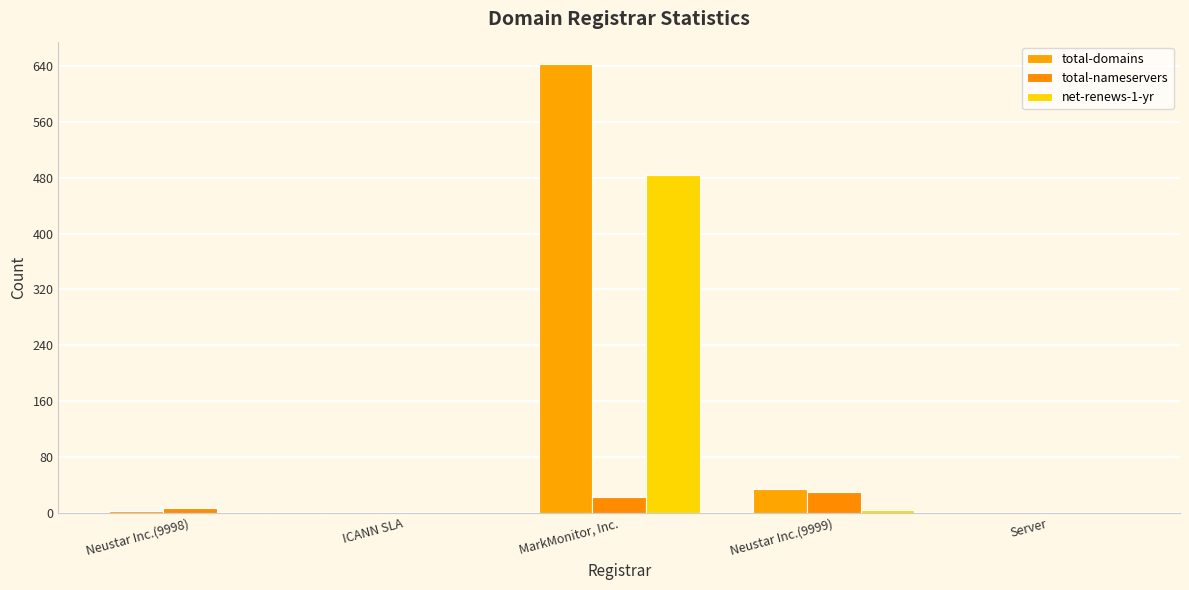

Count the number of categories in the chart.

5